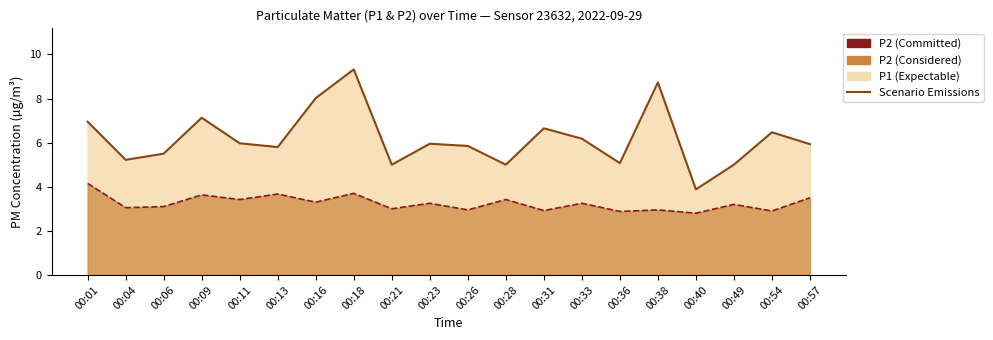

Is it true that P1 Scenario Line equals 2.6 at 00:11?

False